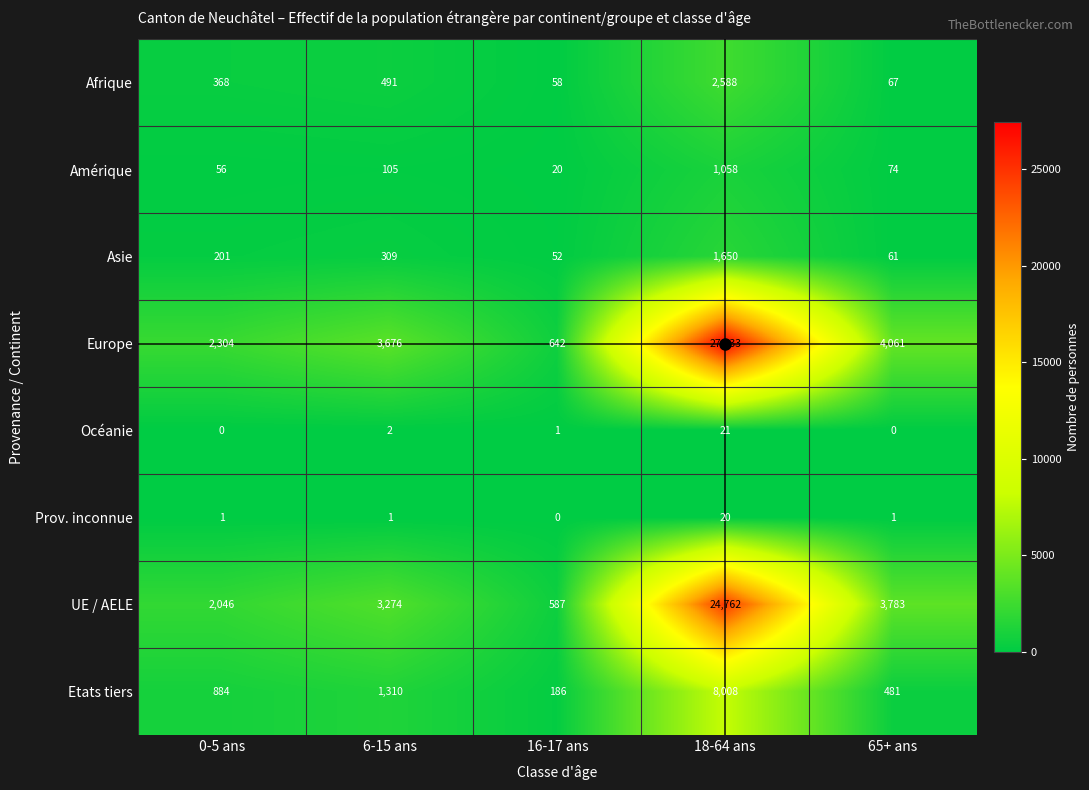

What is the highest value of the Etats tiers series?

8008